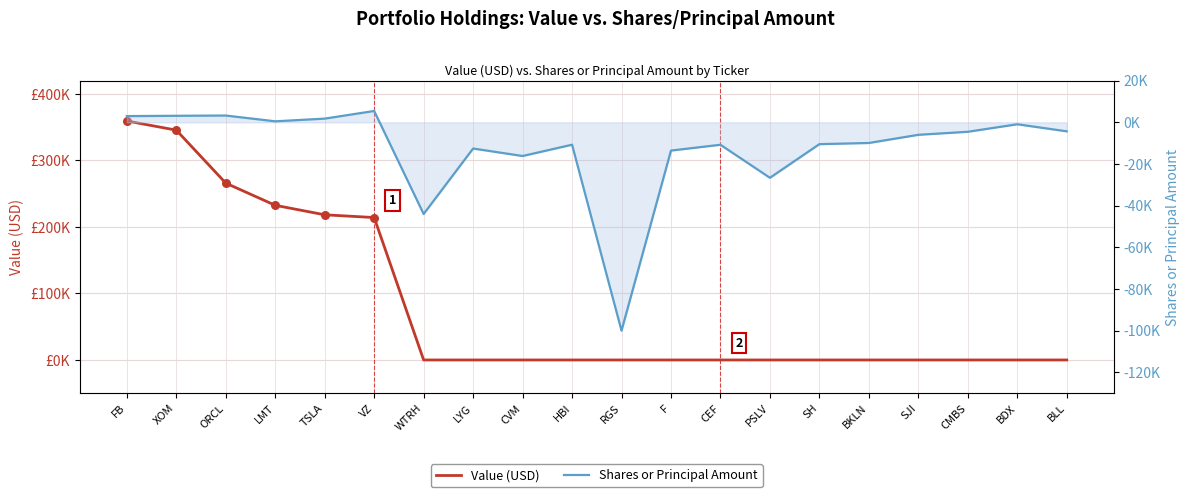

Which series has the largest total across all categories?

Value (USD)